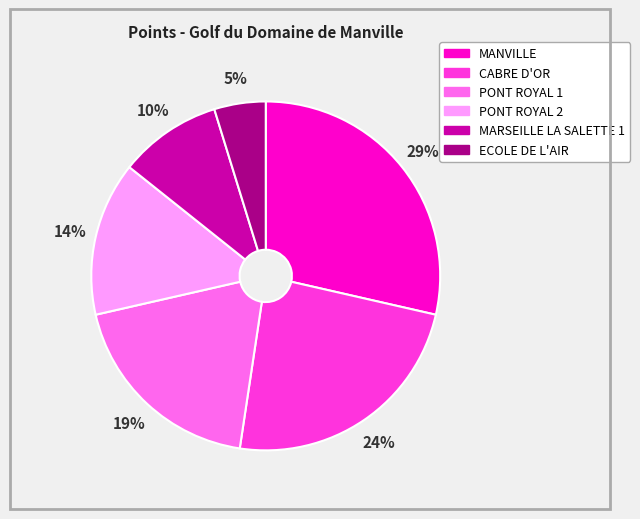

Is it true that ECOLE DE L'AIR is 15% of the pie?

False